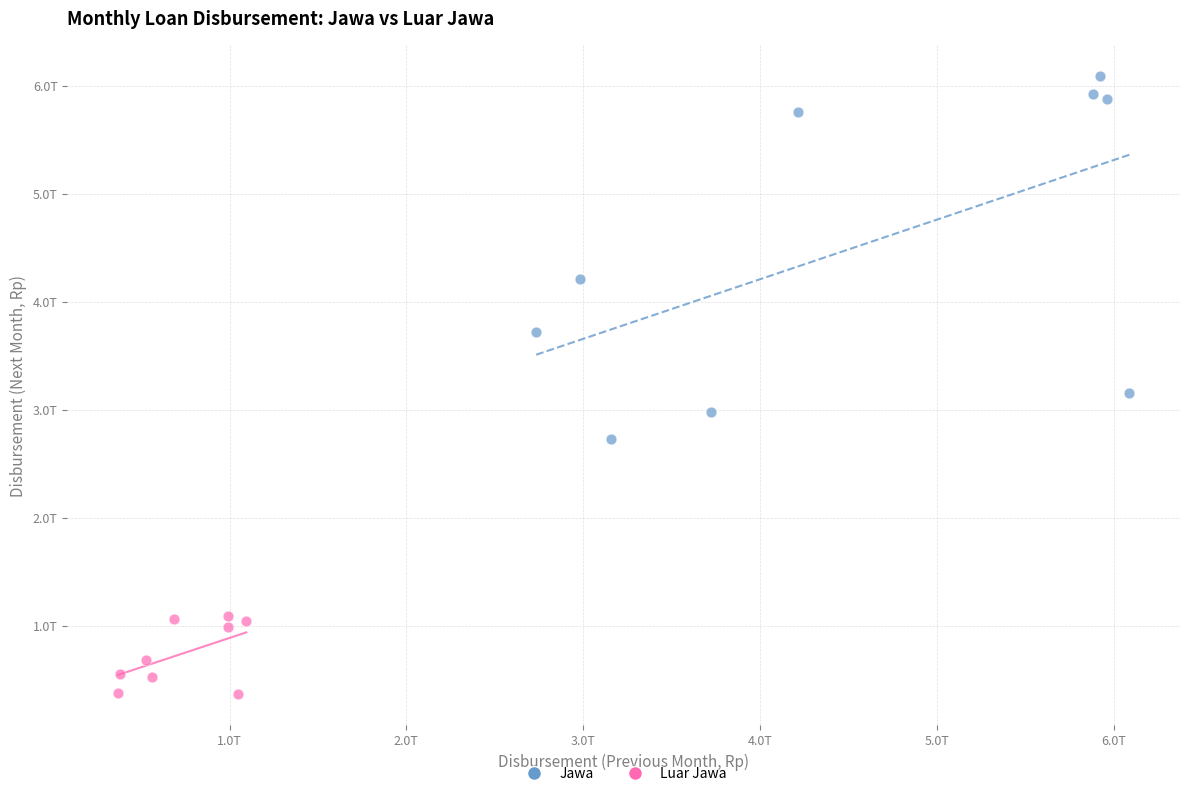

Which series contains the lowest Y value?

Luar Jawa